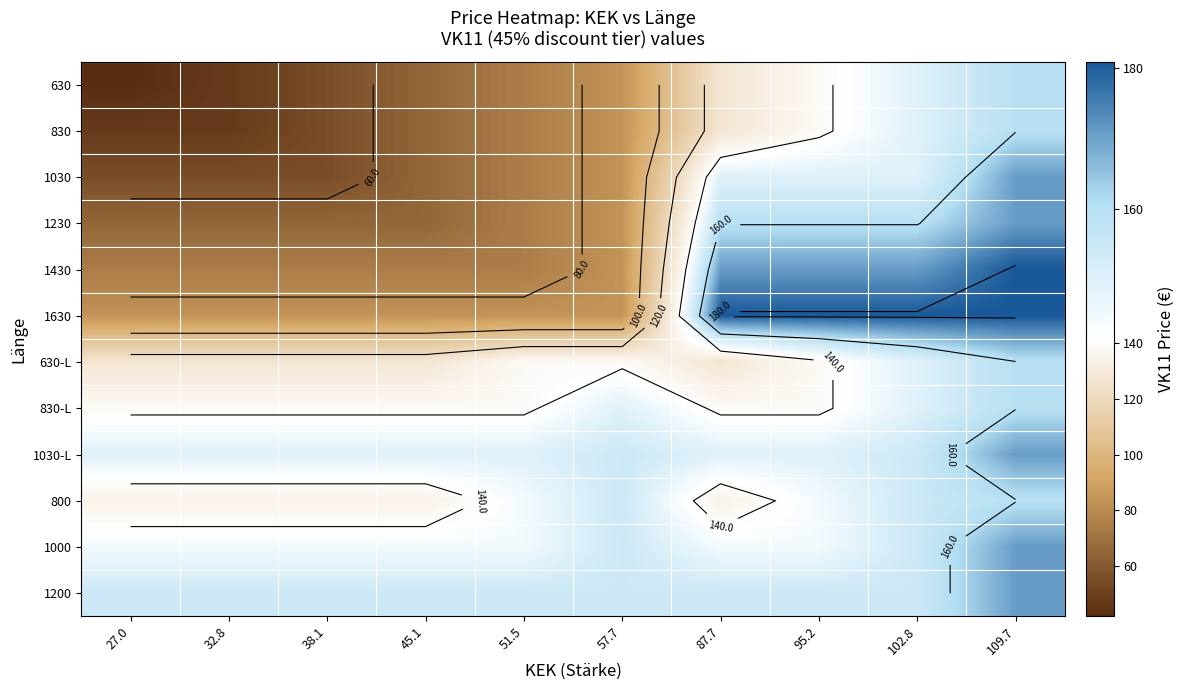

What is the average value of the 1030 series?

100.9